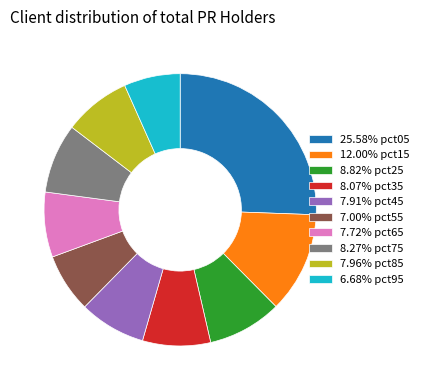

What is the ratio of the value at 7.96% pct85 to the value at 8.82% pct25?

0.9